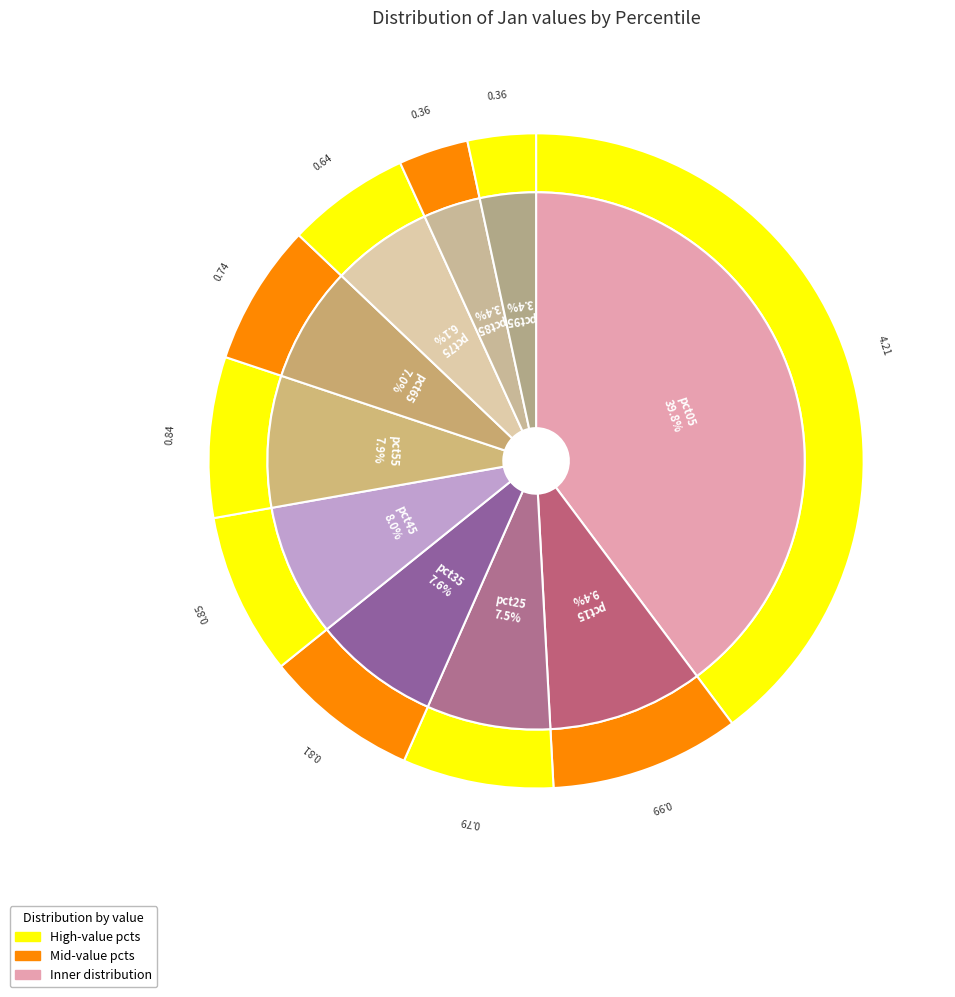

How many segments does this pie chart have?

10